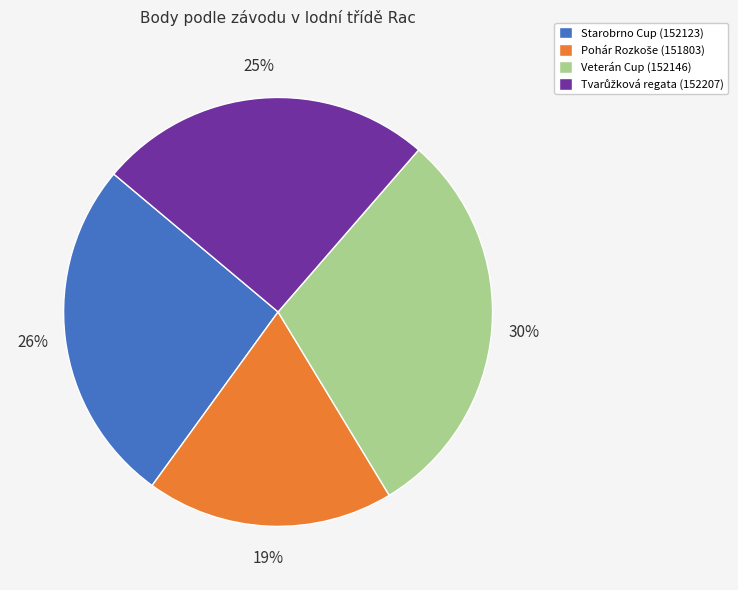

To the nearest percent, what is the difference between the Starobrno Cup (152123) and Veterán Cup (152146) slice percentages?

4%